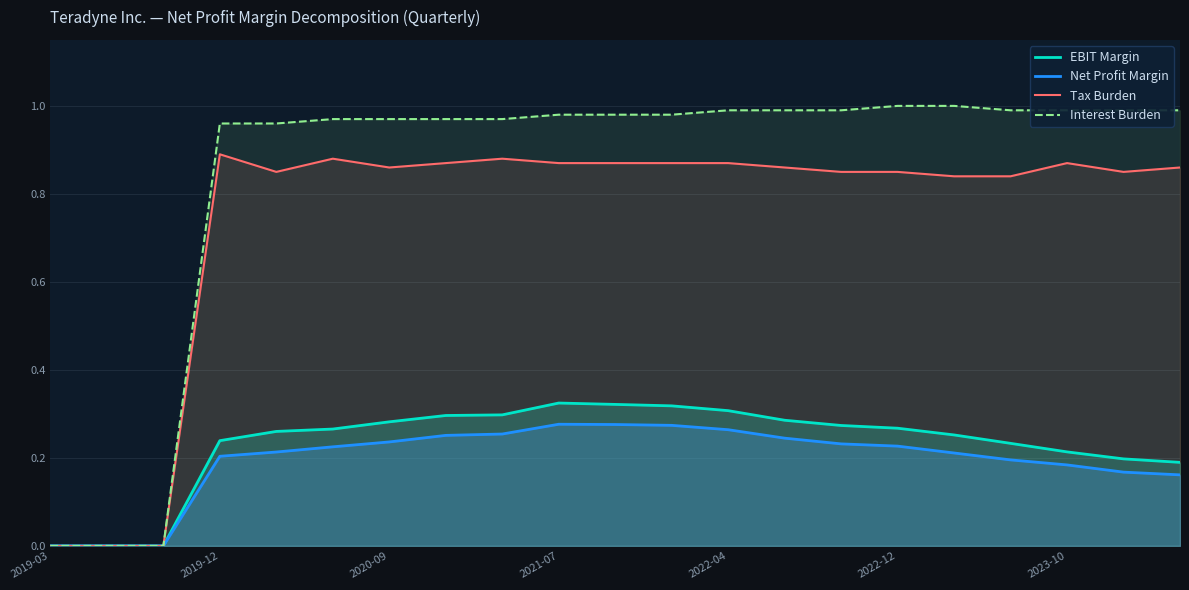

Between 8 and 10, which series saw the biggest shift?

EBIT Margin